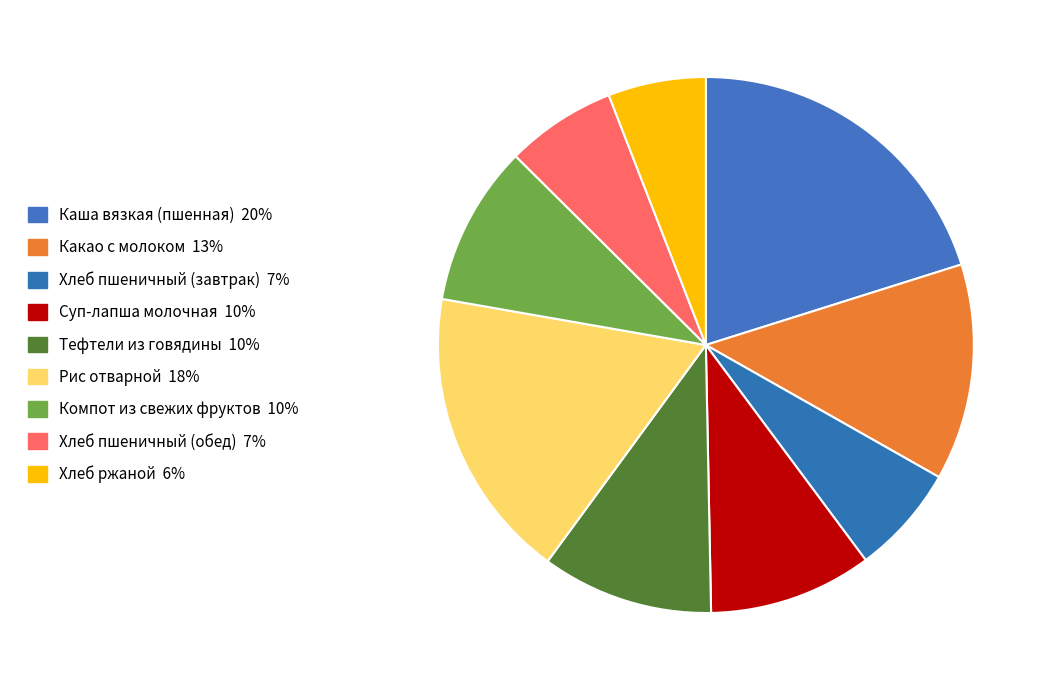

How many slices are in this pie chart?

9